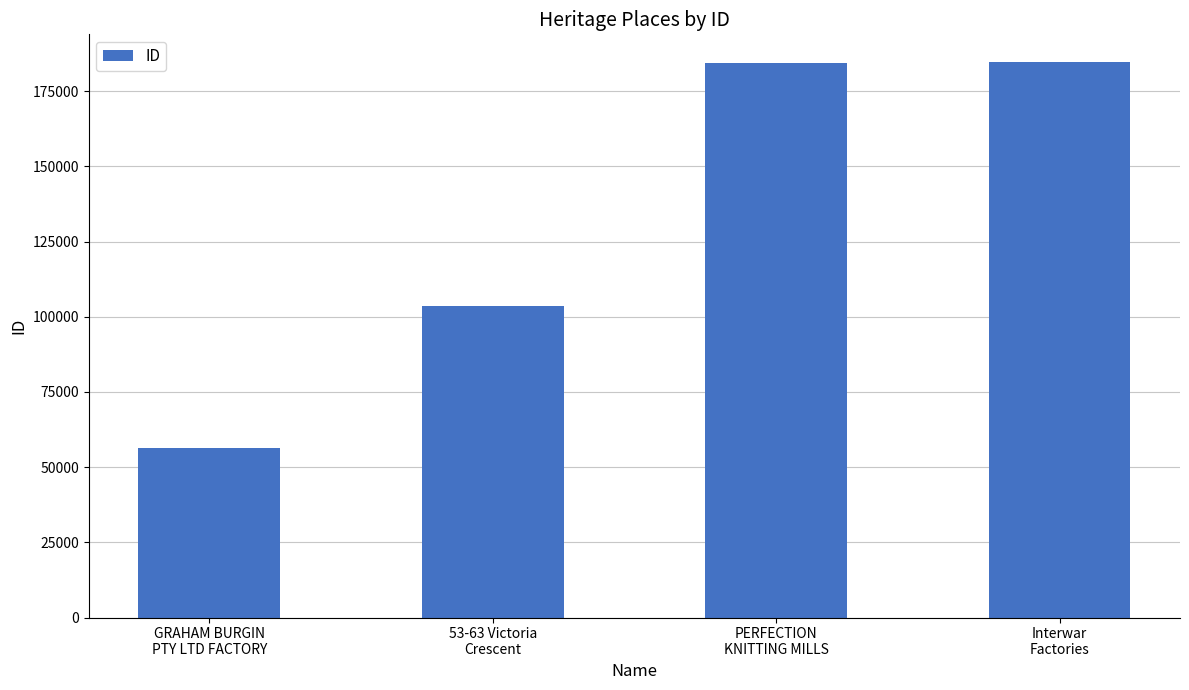

What is the label of the 4th bar from the right?

GRAHAM BURGIN
PTY LTD FACTORY